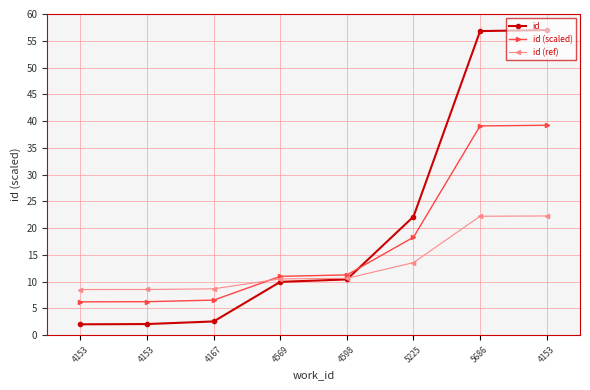

What is the maximum value shown in the chart?

57.0